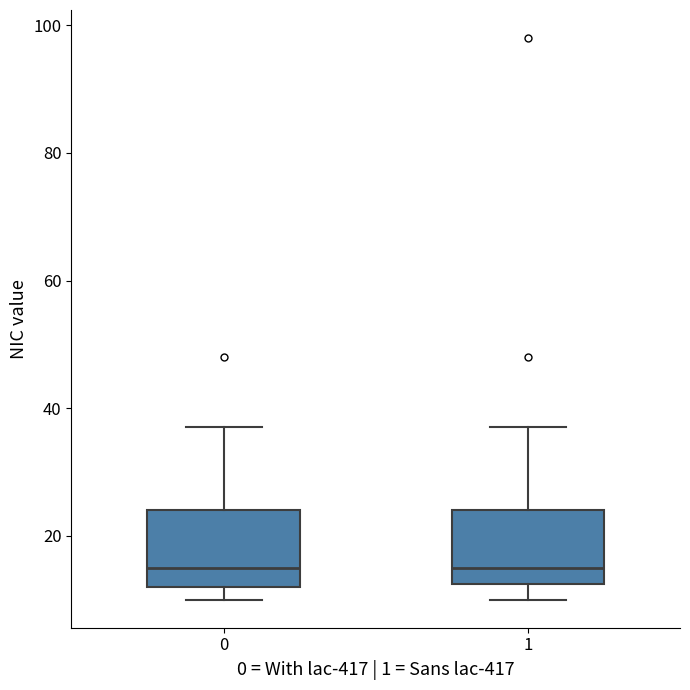

Where is the lower edge of the box at x = 1 on the y-axis? The values are not printed on the chart, so give them approximately, as read against the axis.

12